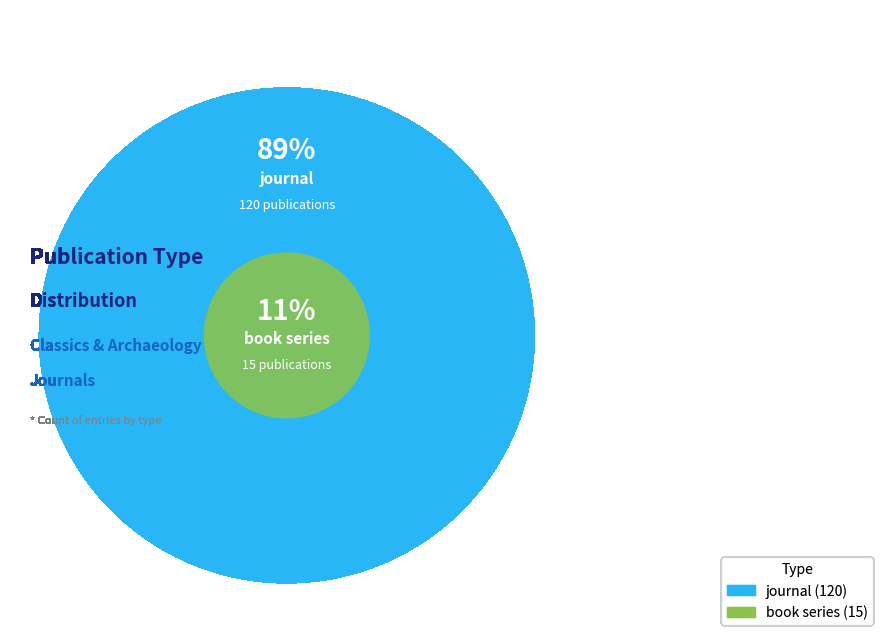

Is it true that journal is 89% of the pie?

True